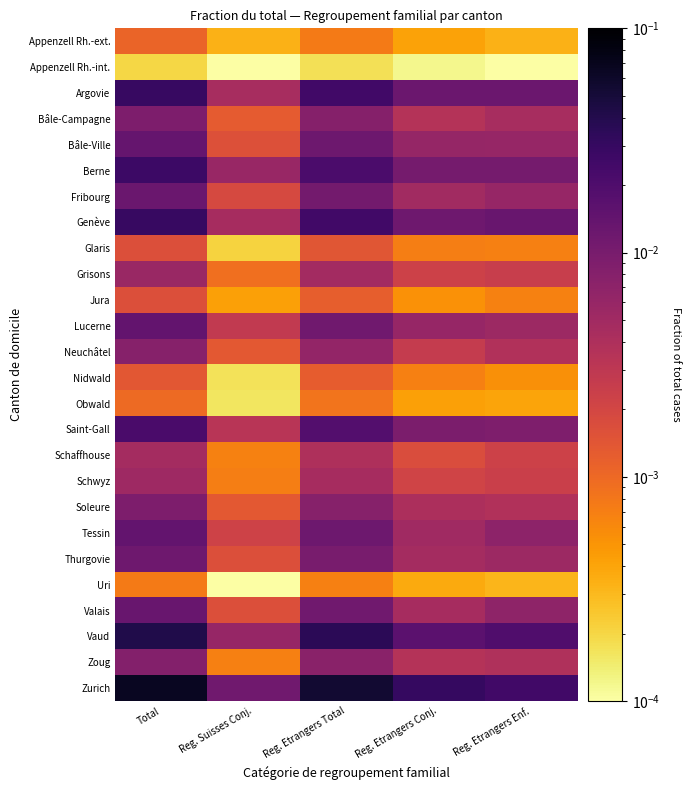

Reading left to right, list all the values displayed in this chart.

Appenzell Rh.-ext.: Total=0.0	Reg. Suisses Conj.=0.0	Reg. Etrangers Total=0.0	Reg. Etrangers Conj.=0.0	Reg. Etrangers Enf.=0.0
Appenzell Rh.-int.: Total=0.0	Reg. Suisses Conj.=0.0	Reg. Etrangers Total=0.0	Reg. Etrangers Conj.=0.0	Reg. Etrangers Enf.=0.0
Argovie: Total=0.0	Reg. Suisses Conj.=0.0	Reg. Etrangers Total=0.0	Reg. Etrangers Conj.=0.0	Reg. Etrangers Enf.=0.0
Bâle-Campagne: Total=0.0	Reg. Suisses Conj.=0.0	Reg. Etrangers Total=0.0	Reg. Etrangers Conj.=0.0	Reg. Etrangers Enf.=0.0
Bâle-Ville: Total=0.0	Reg. Suisses Conj.=0.0	Reg. Etrangers Total=0.0	Reg. Etrangers Conj.=0.0	Reg. Etrangers Enf.=0.0
Berne: Total=0.0	Reg. Suisses Conj.=0.0	Reg. Etrangers Total=0.0	Reg. Etrangers Conj.=0.0	Reg. Etrangers Enf.=0.0
Fribourg: Total=0.0	Reg. Suisses Conj.=0.0	Reg. Etrangers Total=0.0	Reg. Etrangers Conj.=0.0	Reg. Etrangers Enf.=0.0
Genève: Total=0.0	Reg. Suisses Conj.=0.0	Reg. Etrangers Total=0.0	Reg. Etrangers Conj.=0.0	Reg. Etrangers Enf.=0.0
Glaris: Total=0.0	Reg. Suisses Conj.=0.0	Reg. Etrangers Total=0.0	Reg. Etrangers Conj.=0.0	Reg. Etrangers Enf.=0.0
Grisons: Total=0.0	Reg. Suisses Conj.=0.0	Reg. Etrangers Total=0.0	Reg. Etrangers Conj.=0.0	Reg. Etrangers Enf.=0.0
Jura: Total=0.0	Reg. Suisses Conj.=0.0	Reg. Etrangers Total=0.0	Reg. Etrangers Conj.=0.0	Reg. Etrangers Enf.=0.0
Lucerne: Total=0.0	Reg. Suisses Conj.=0.0	Reg. Etrangers Total=0.0	Reg. Etrangers Conj.=0.0	Reg. Etrangers Enf.=0.0
Neuchâtel: Total=0.0	Reg. Suisses Conj.=0.0	Reg. Etrangers Total=0.0	Reg. Etrangers Conj.=0.0	Reg. Etrangers Enf.=0.0
Nidwald: Total=0.0	Reg. Suisses Conj.=0.0	Reg. Etrangers Total=0.0	Reg. Etrangers Conj.=0.0	Reg. Etrangers Enf.=0.0
Obwald: Total=0.0	Reg. Suisses Conj.=0.0	Reg. Etrangers Total=0.0	Reg. Etrangers Conj.=0.0	Reg. Etrangers Enf.=0.0
Saint-Gall: Total=0.0	Reg. Suisses Conj.=0.0	Reg. Etrangers Total=0.0	Reg. Etrangers Conj.=0.0	Reg. Etrangers Enf.=0.0
Schaffhouse: Total=0.0	Reg. Suisses Conj.=0.0	Reg. Etrangers Total=0.0	Reg. Etrangers Conj.=0.0	Reg. Etrangers Enf.=0.0
Schwyz: Total=0.0	Reg. Suisses Conj.=0.0	Reg. Etrangers Total=0.0	Reg. Etrangers Conj.=0.0	Reg. Etrangers Enf.=0.0
Soleure: Total=0.0	Reg. Suisses Conj.=0.0	Reg. Etrangers Total=0.0	Reg. Etrangers Conj.=0.0	Reg. Etrangers Enf.=0.0
Tessin: Total=0.0	Reg. Suisses Conj.=0.0	Reg. Etrangers Total=0.0	Reg. Etrangers Conj.=0.0	Reg. Etrangers Enf.=0.0
Thurgovie: Total=0.0	Reg. Suisses Conj.=0.0	Reg. Etrangers Total=0.0	Reg. Etrangers Conj.=0.0	Reg. Etrangers Enf.=0.0
Uri: Total=0.0	Reg. Suisses Conj.=0.0	Reg. Etrangers Total=0.0	Reg. Etrangers Conj.=0.0	Reg. Etrangers Enf.=0.0
Valais: Total=0.0	Reg. Suisses Conj.=0.0	Reg. Etrangers Total=0.0	Reg. Etrangers Conj.=0.0	Reg. Etrangers Enf.=0.0
Vaud: Total=0.0	Reg. Suisses Conj.=0.0	Reg. Etrangers Total=0.0	Reg. Etrangers Conj.=0.0	Reg. Etrangers Enf.=0.0
Zoug: Total=0.0	Reg. Suisses Conj.=0.0	Reg. Etrangers Total=0.0	Reg. Etrangers Conj.=0.0	Reg. Etrangers Enf.=0.0
Zurich: Total=0.1	Reg. Suisses Conj.=0.0	Reg. Etrangers Total=0.1	Reg. Etrangers Conj.=0.0	Reg. Etrangers Enf.=0.0